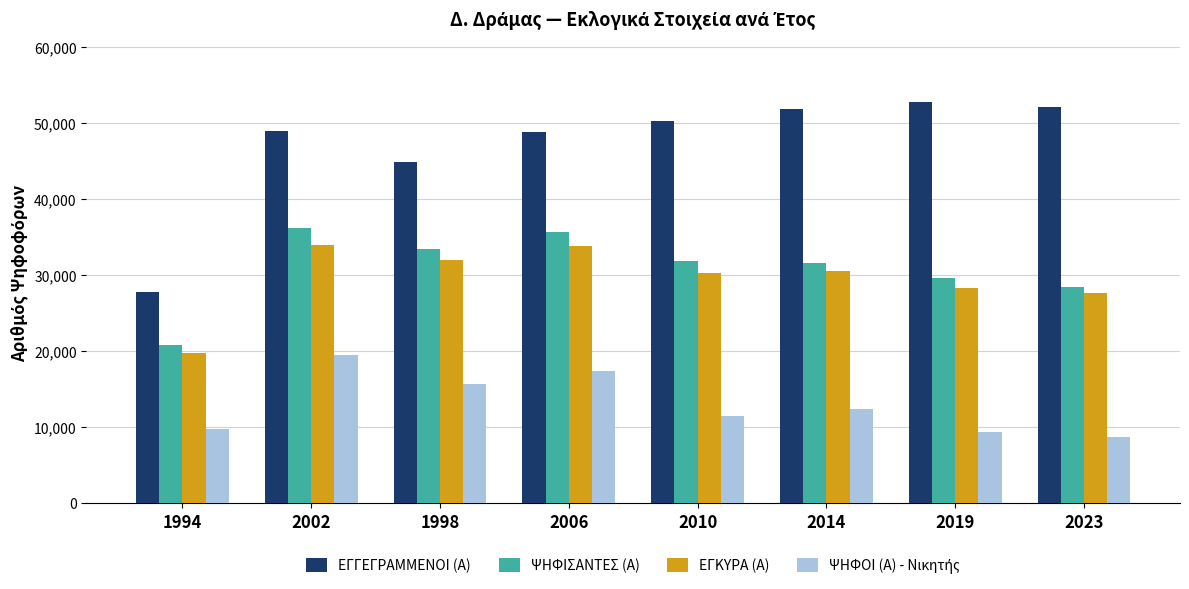

Is it true that ΕΓΓΕΓΡΑΜΜΕΝΟΙ (Α) equals 50246 at 2010?

True